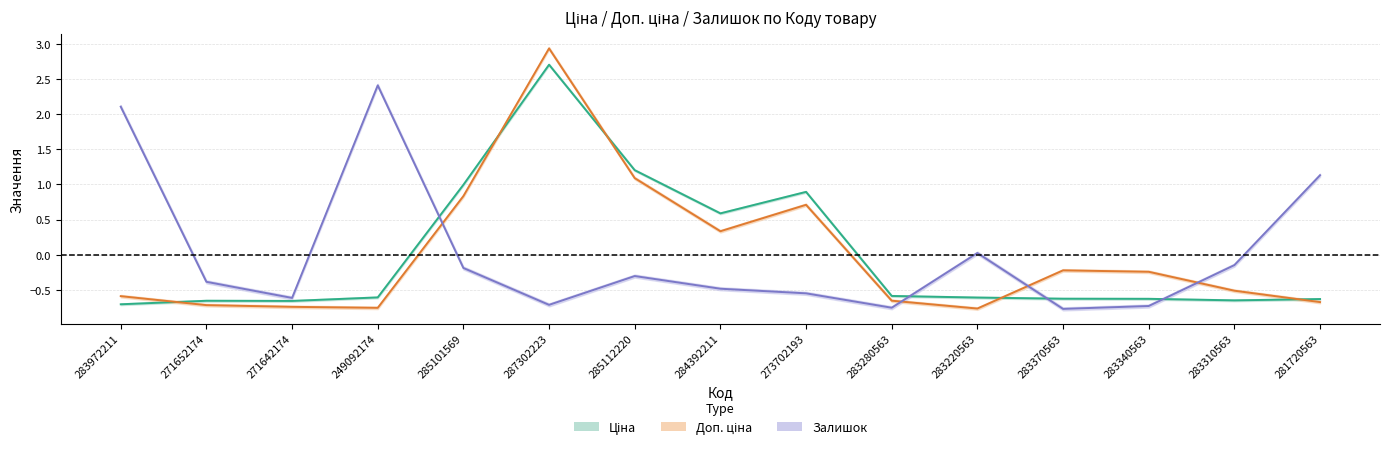

At which category is the sum across all series the highest?

287302223